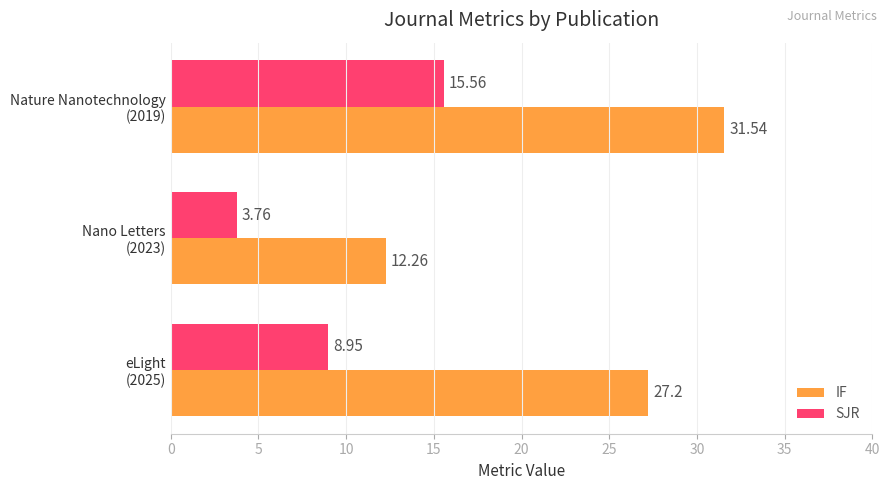

List the labels in order of SJR value, smallest first.

Nano Letters
(2023), eLight
(2025), Nature Nanotechnology
(2019)